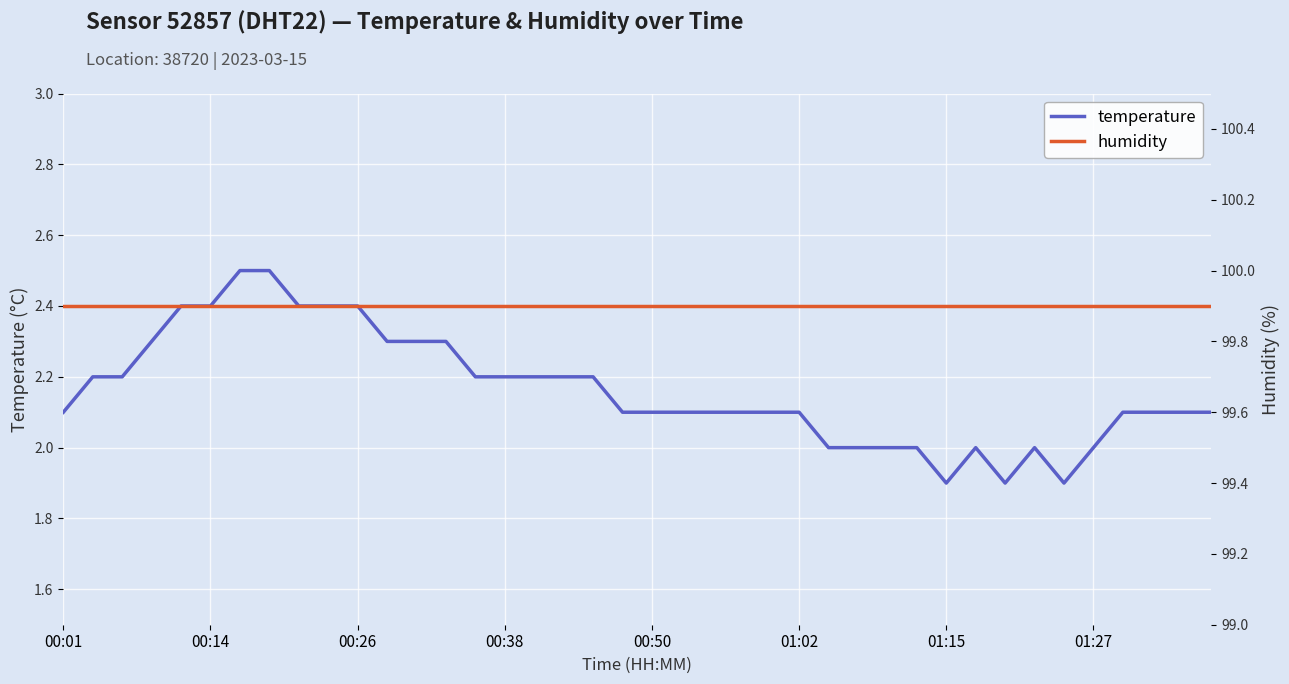

Which category has the lowest value in the humidity series?

00:01